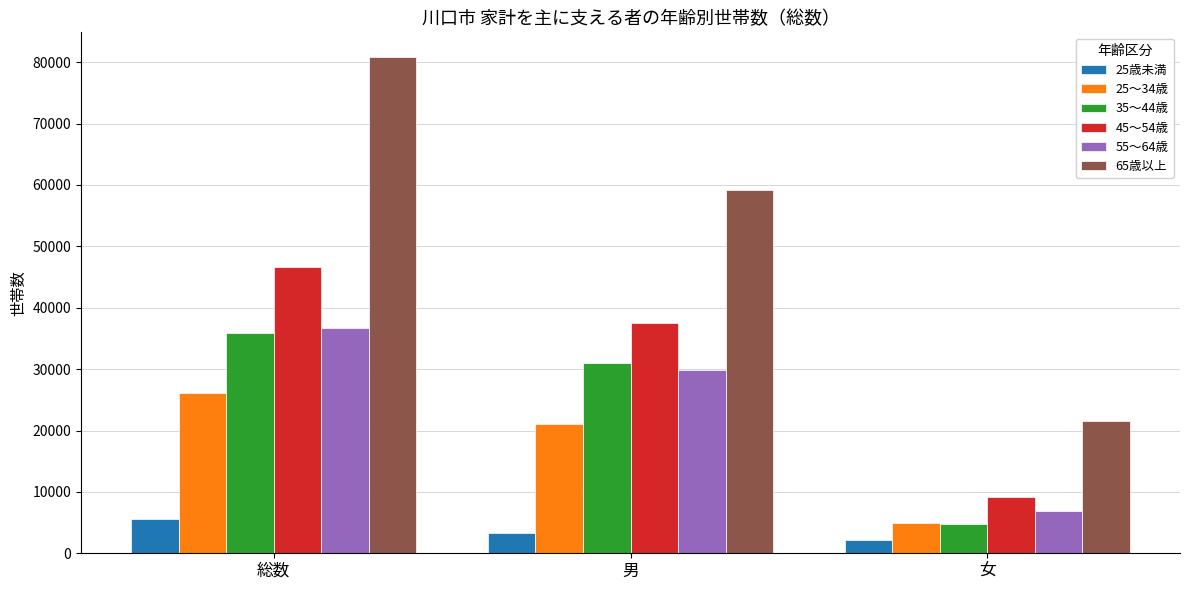

At which label does 55～64歳 first exceed 29780?

総数